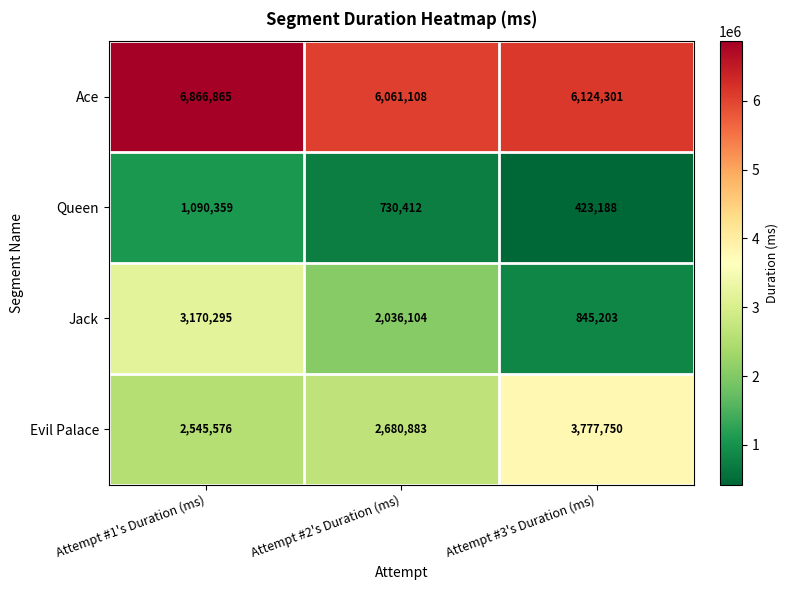

At which label does Jack first exceed 2036104?

Attempt #1's Duration (ms)